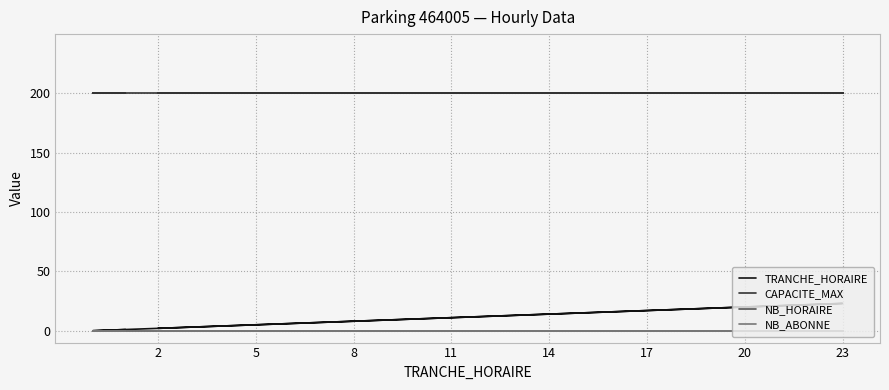

True or false: NB_HORAIRE and CAPACITE_MAX cross at least once.

False